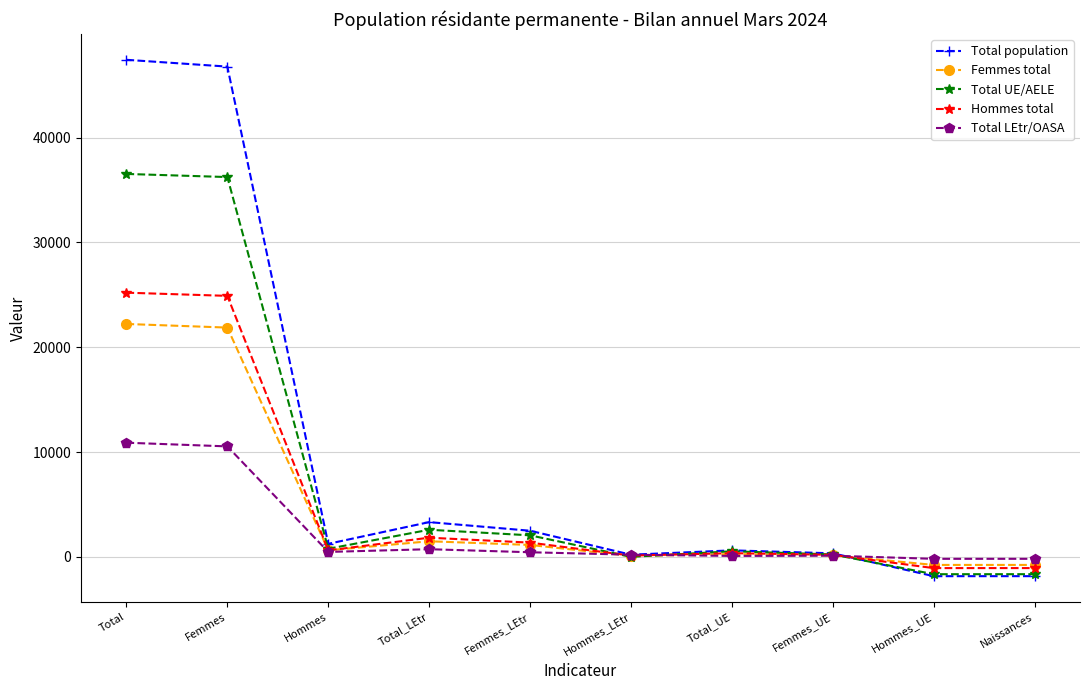

Which series has the largest range (max minus min)?

Total population